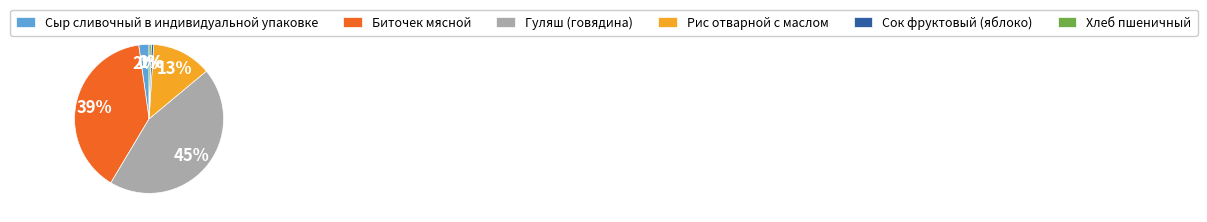

How many slices are in this pie chart?

6